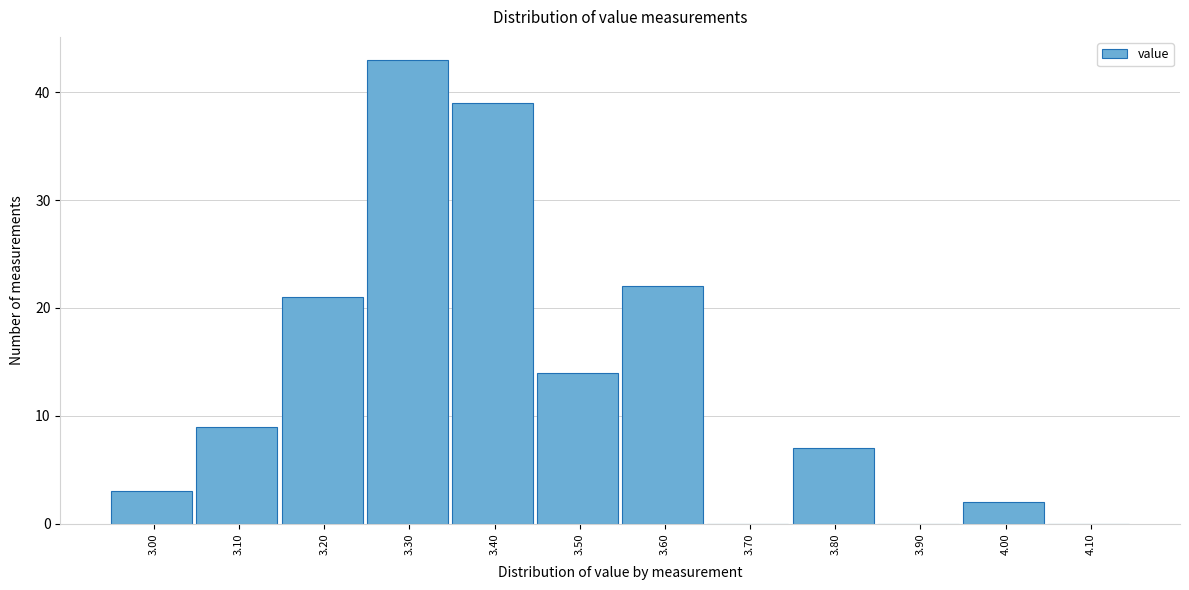

Reading right to left, extract all data points from this chart.

4.10=0	4.00=2	3.90=0	3.80=7	3.70=0	3.60=22	3.50=14	3.40=39	3.30=43	3.20=21	3.10=9	3.00=3